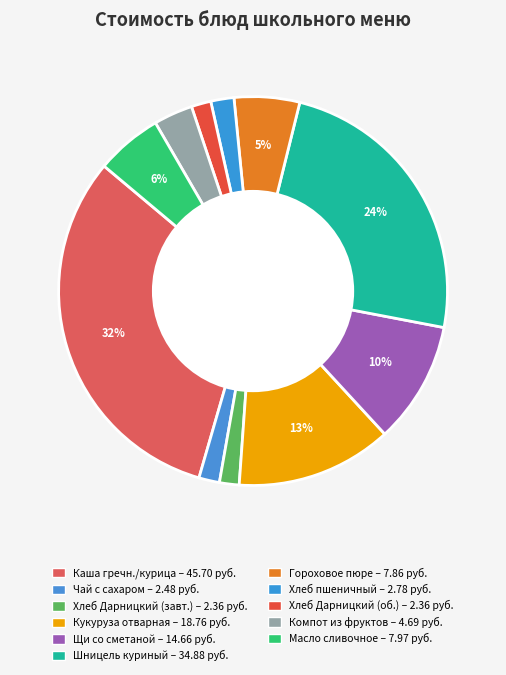

Which category has the smallest portion of the pie?

Хлеб Дарницкий (завтрак)